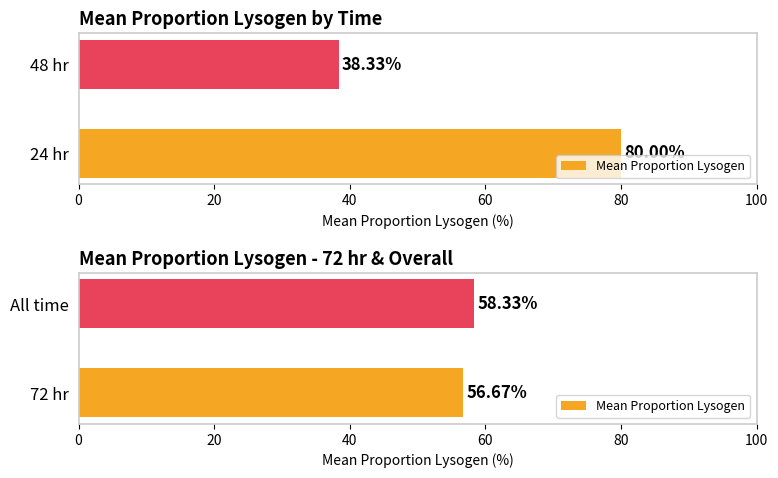

How many values are between 56 and 58?

1